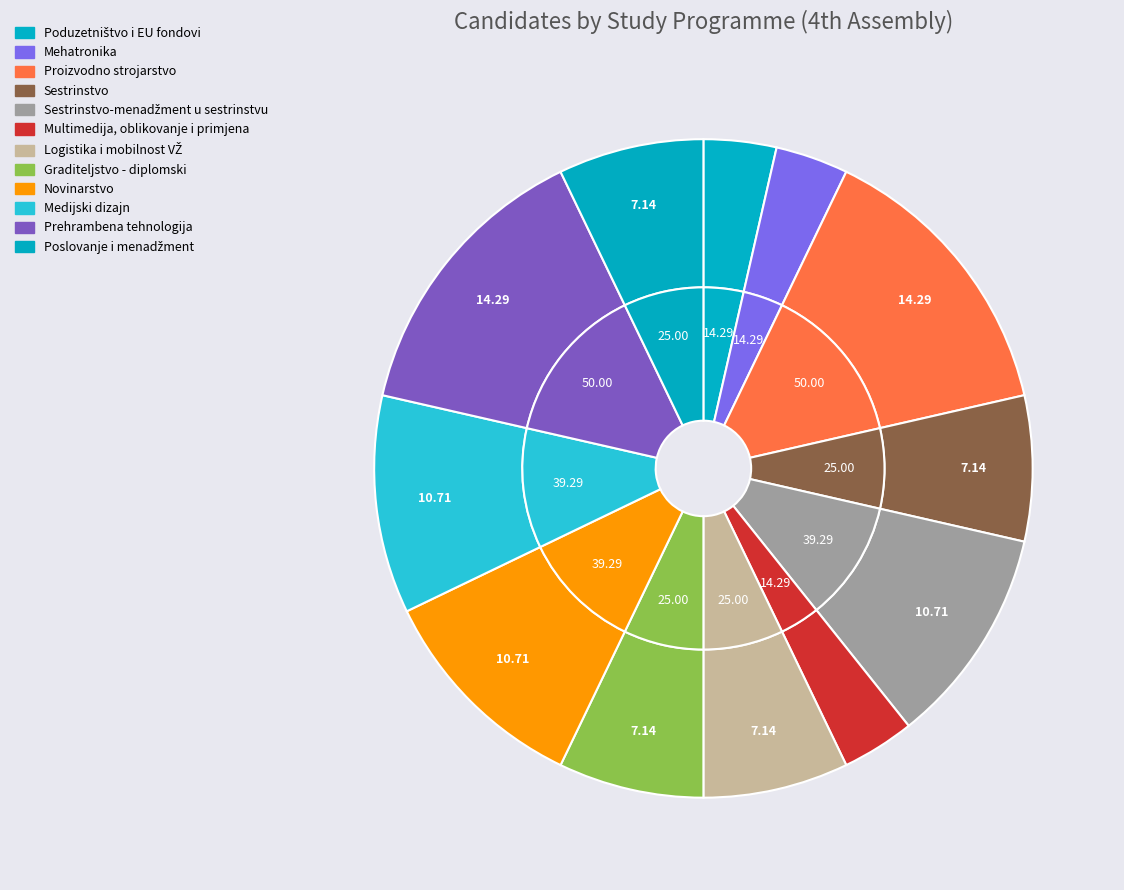

Count the number of slices in the pie.

12